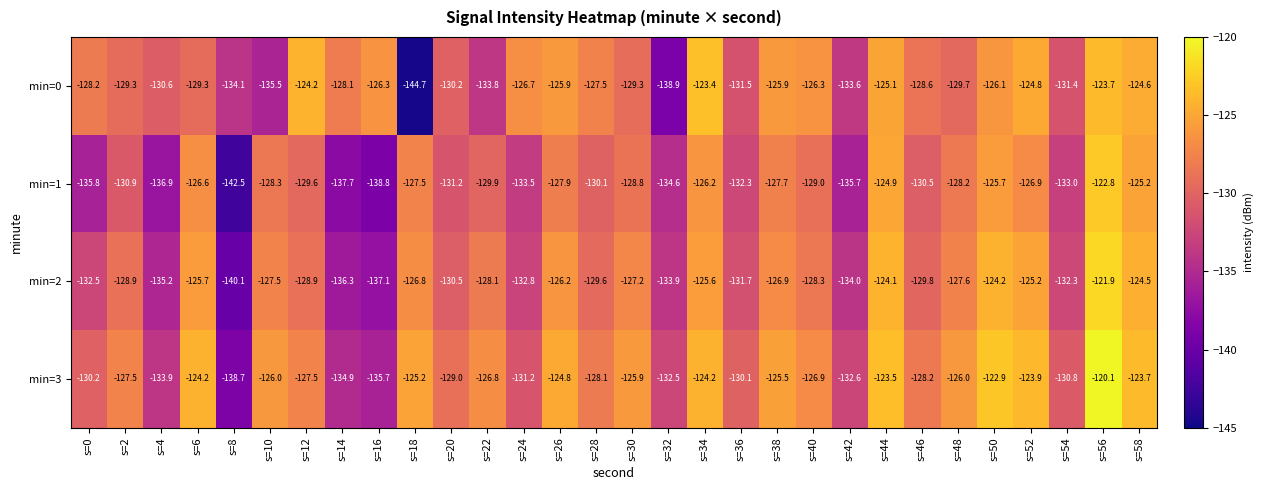

Rank the series by their maximum value, from highest to lowest.

min=3, min=2, min=1, min=0